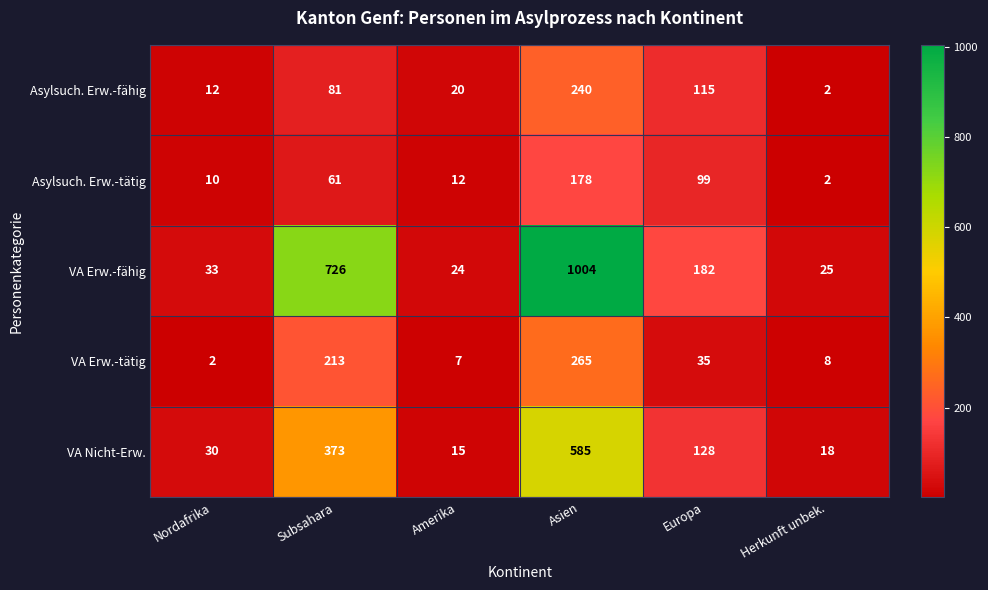

Which series changed the most between Subsahara and Amerika?

VA Erw.-fähig